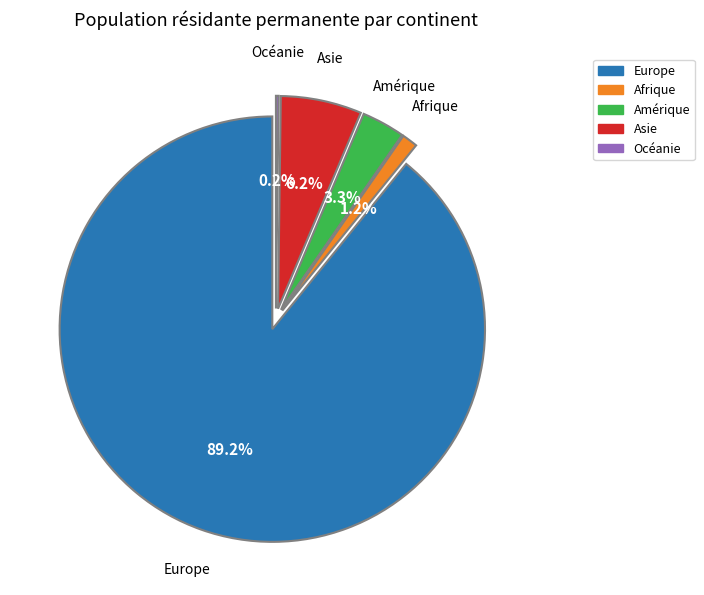

The Amérique slice represents 3% of the pie. True or false?

True